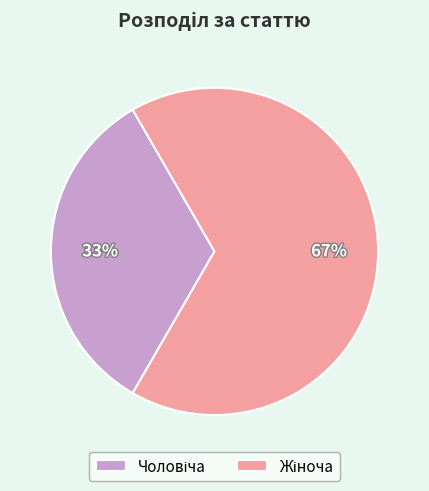

Is there any slice that represents more than half of the pie?

Yes